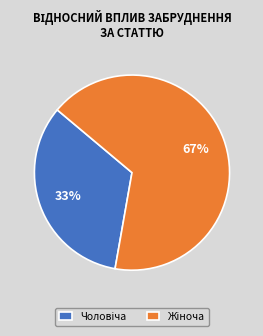

How many slices are in this pie chart?

2